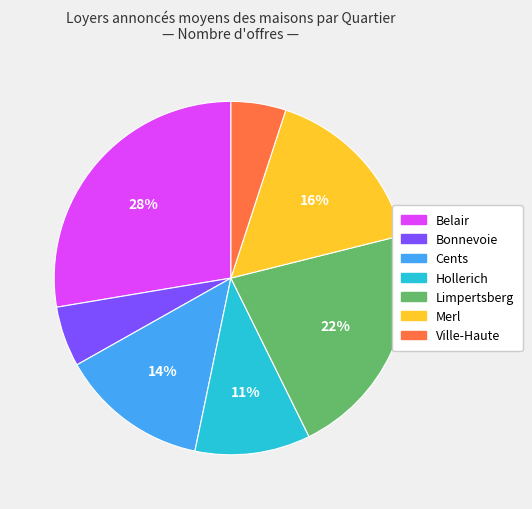

What is the smallest slice in the pie chart?

Ville-Haute